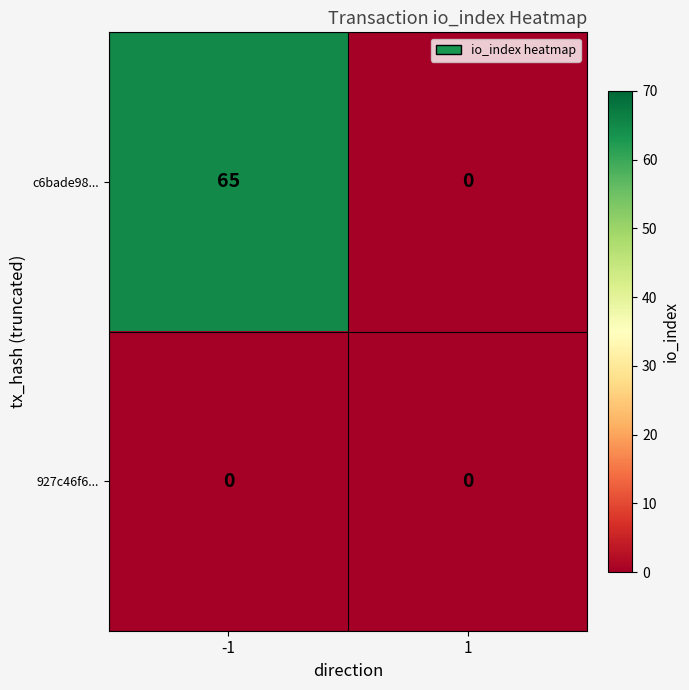

The value of c6bade98... at 1 is 26. True or false?

False